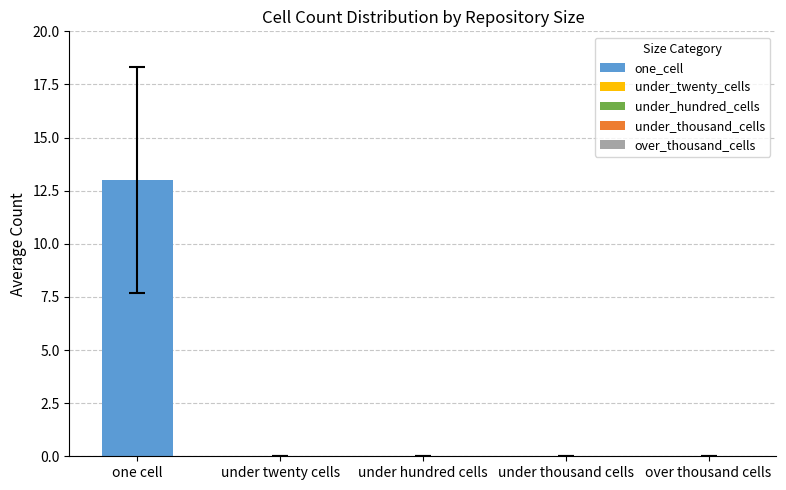

What are all the series names shown in the legend?

one_cell, under_twenty_cells, under_hundred_cells, under_thousand_cells, over_thousand_cells